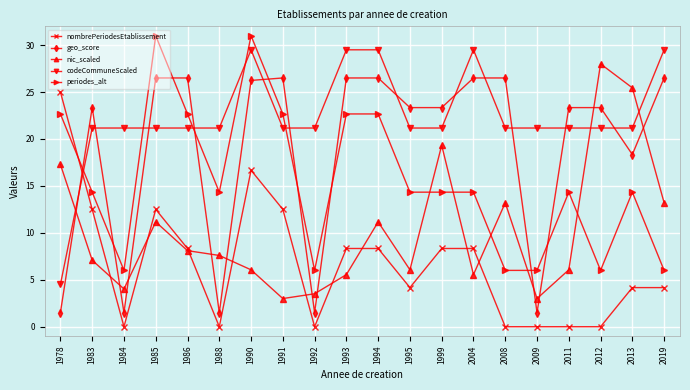

How many intersections are there between nic_scaled and nombrePeriodesEtablissement?

9